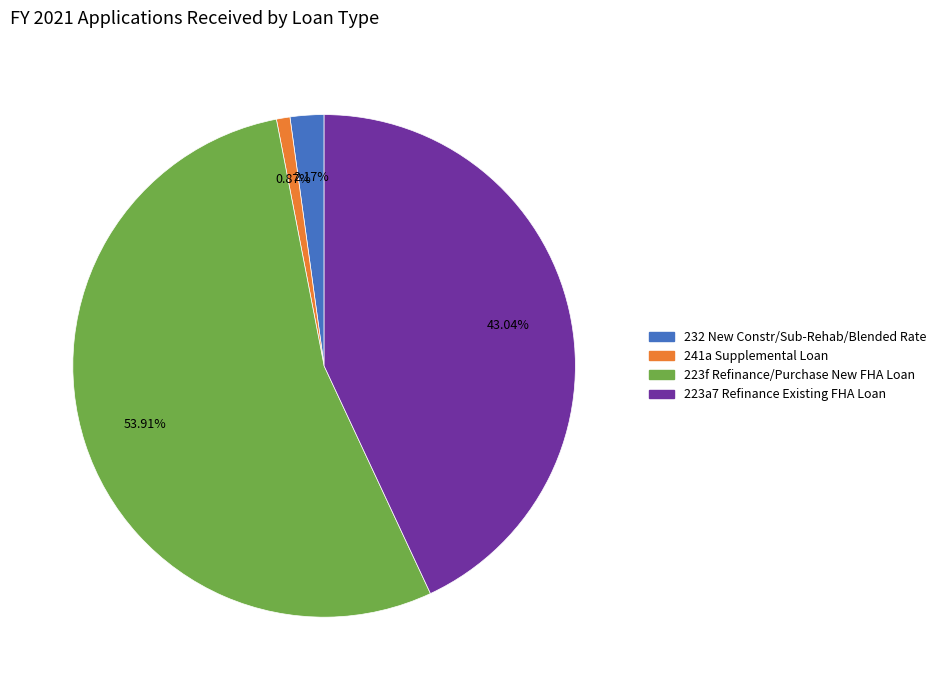

Is there any slice that represents more than half of the pie?

Yes